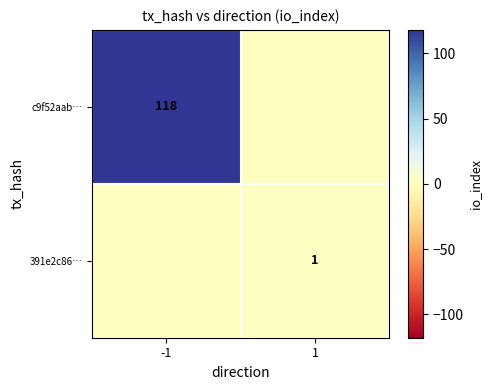

The 391e2c86… series shows 0 at 1. True or false?

False